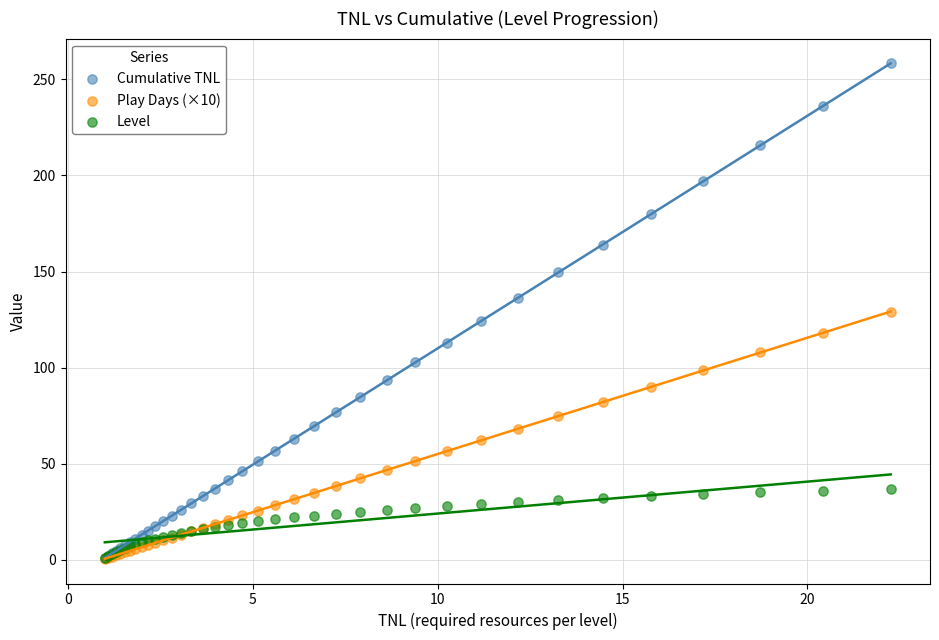

What are all the series names shown in the legend?

Cumulative TNL, Play Days (×10), Level